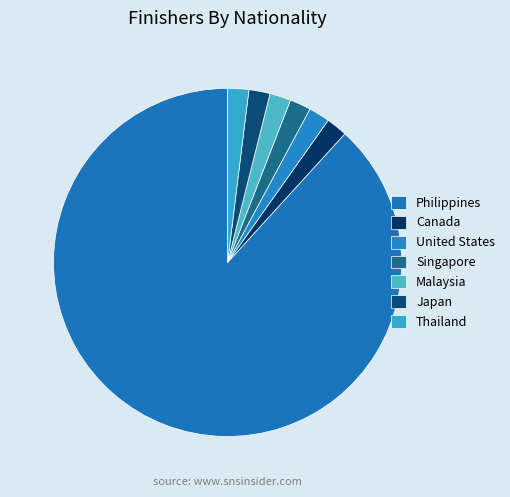

Which category has the biggest portion of the pie?

Philippines